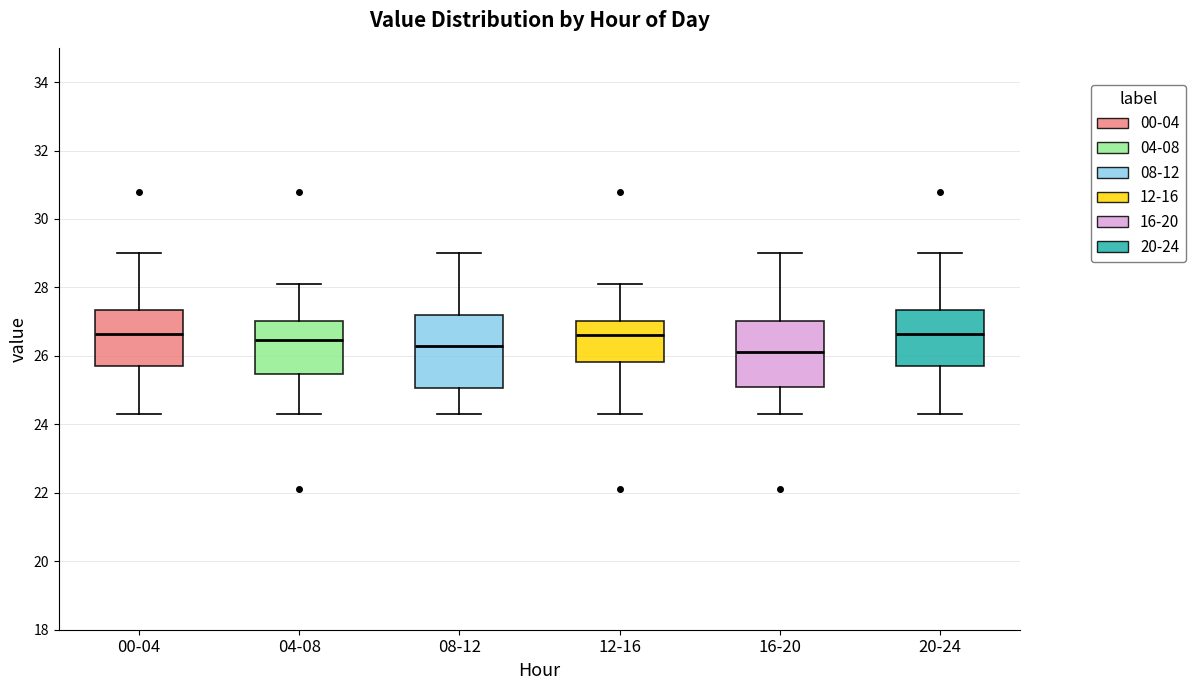

Where does the lower whisker of the box for 16-20 end on the y-axis? The values are not printed on the chart, so give them approximately, as read against the axis.

24.4